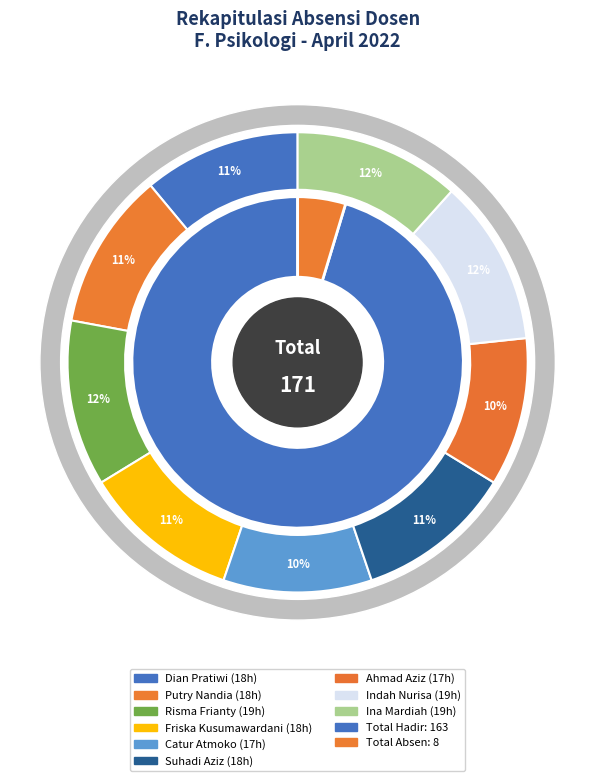

True or false: 7 accounts for 13% of the total.

False